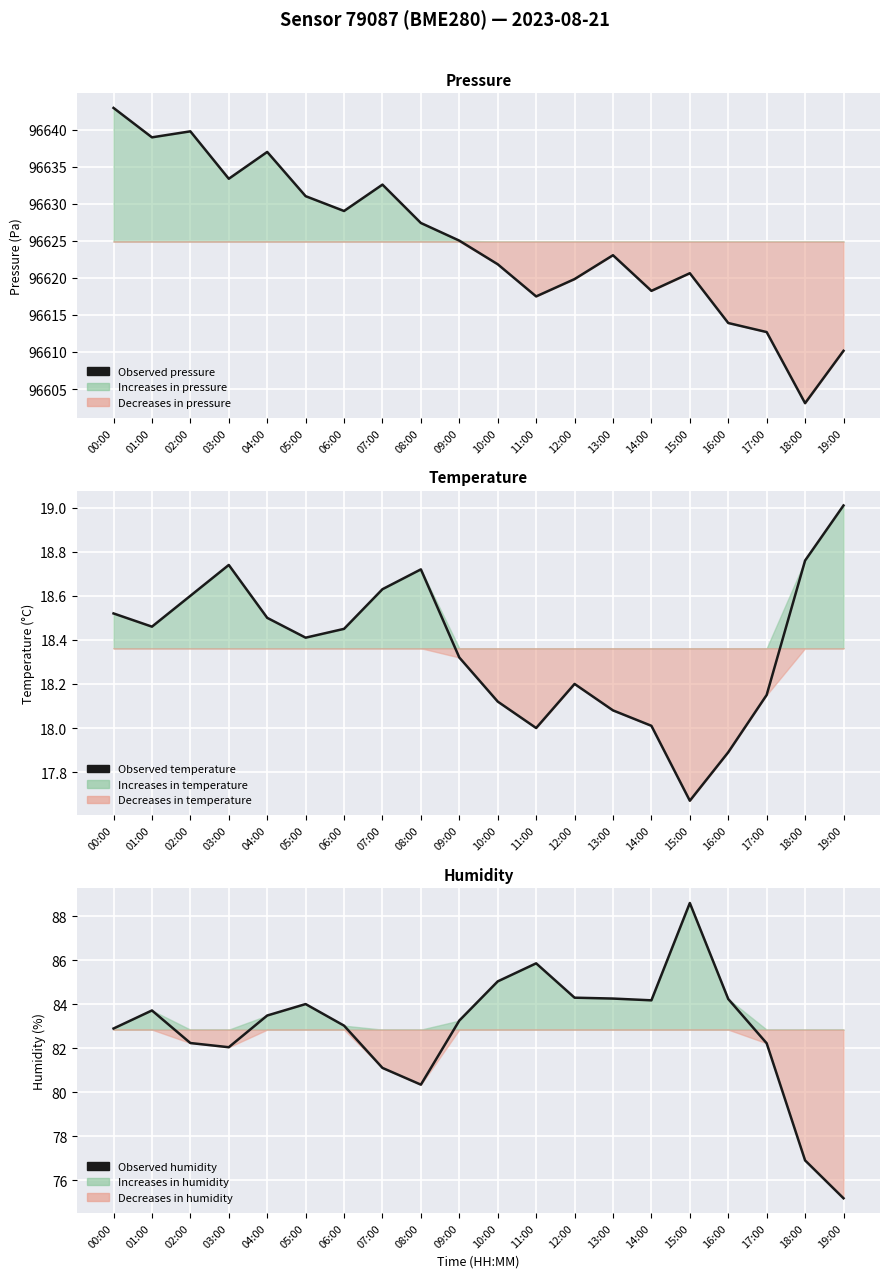

What is the sum of all Observed pressure values?

1932498.1